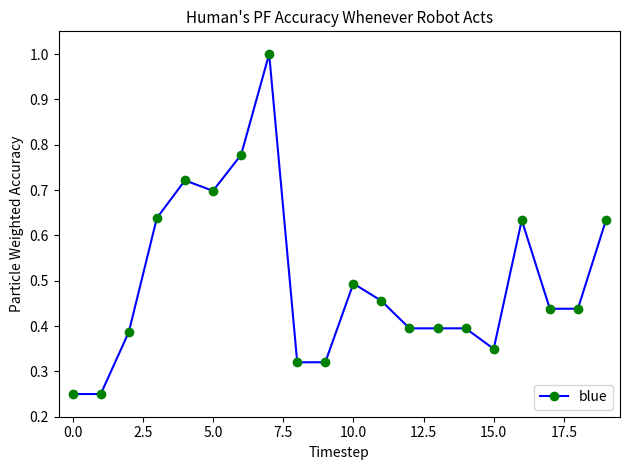

How many interior local peaks (higher than both neighbors) does the data have?

5